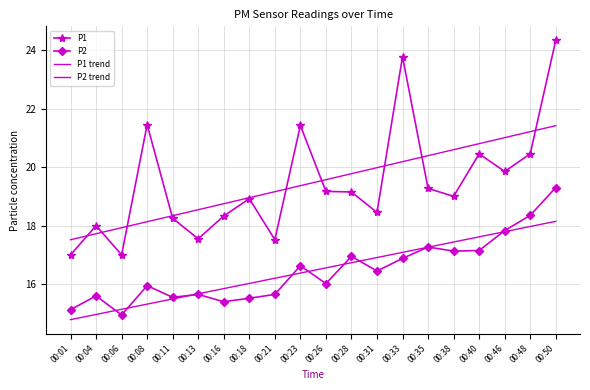

List the labels in order of P1 trend value, largest first.

00:50, 00:48, 00:46, 00:40, 00:38, 00:35, 00:33, 00:31, 00:28, 00:26, 00:23, 00:21, 00:18, 00:16, 00:13, 00:11, 00:08, 00:06, 00:04, 00:01